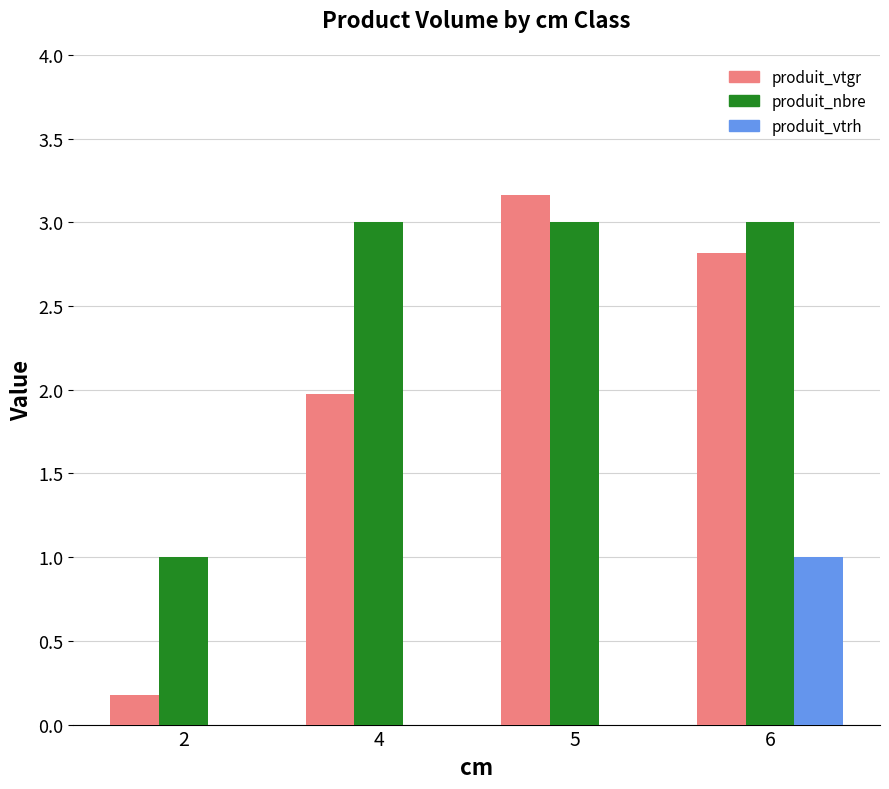

The value of produit_nbre at 5 is 5.3. True or false?

False